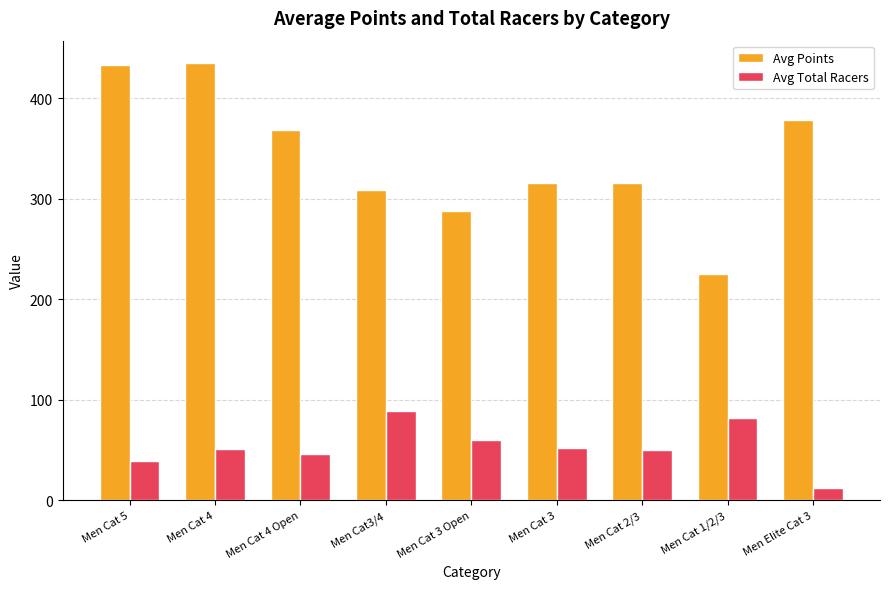

At which label does Avg Points first exceed 316?

Men Cat 5